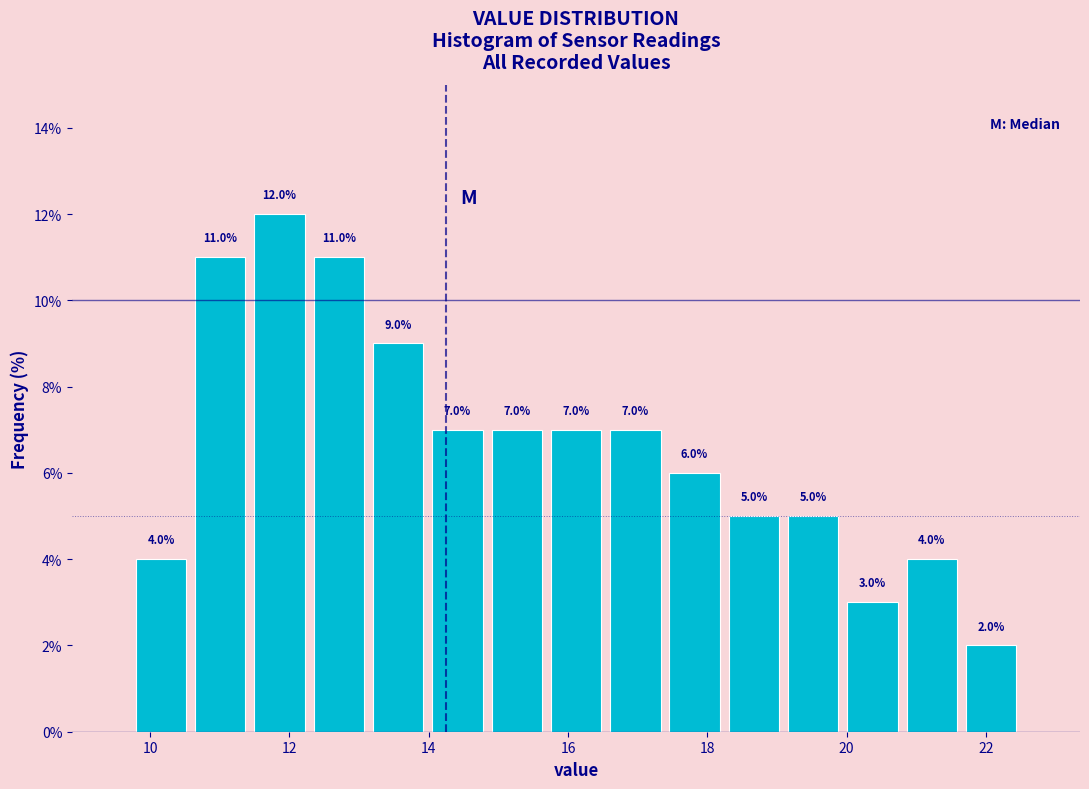

Reading left to right, list every bar in this chart as the range it spans on the x-axis followed by its height. The bar edges are not printed on the chart, so give them approximately, as read against the axis.

9.8 to 10.6: 4.0
10.6 to 11.4: 11.0
11.4 to 12.2: 12.0
12.2 to 13.2: 11.0
13.2 to 14.0: 9.0
14.0 to 14.8: 7.0
14.8 to 15.6: 7.0
15.6 to 16.6: 7.0
16.6 to 17.4: 7.0
17.4 to 18.2: 6.0
18.2 to 19.0: 5.0
19.0 to 20.0: 5.0
20.0 to 20.8: 3.0
20.8 to 21.6: 4.0
21.6 to 22.6: 2.0